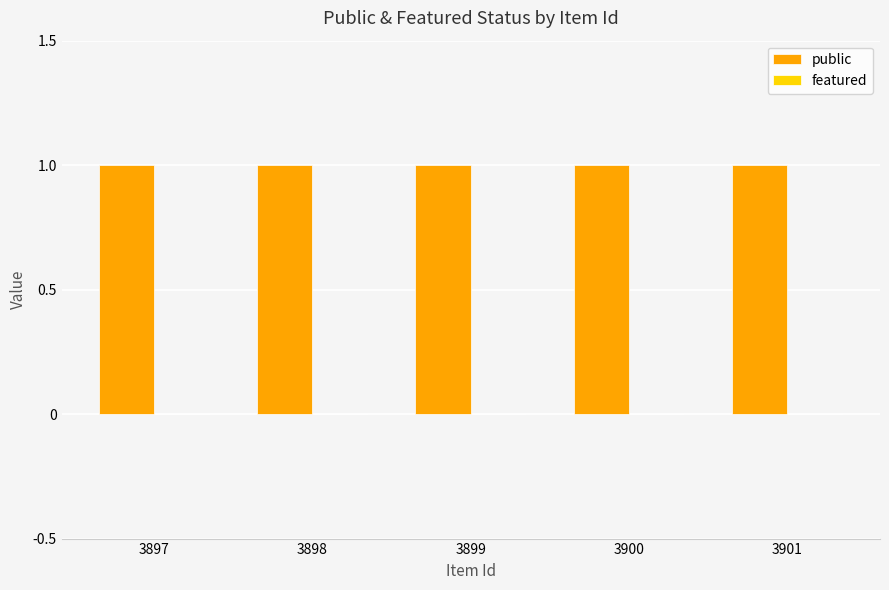

At which category does the chart reach its minimum across all series?

3897